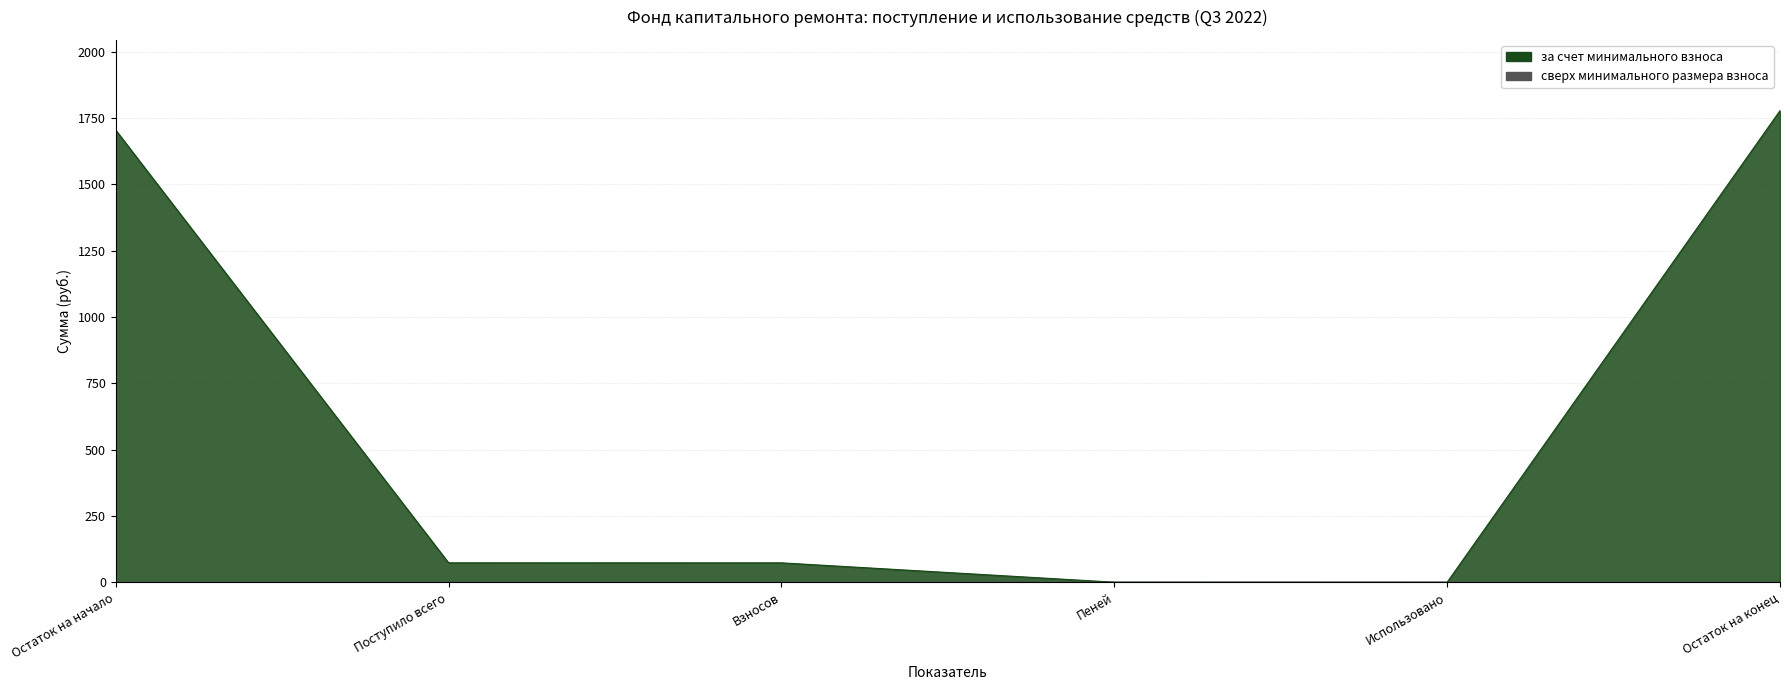

What is the value of the 3rd point from the left?

73.0